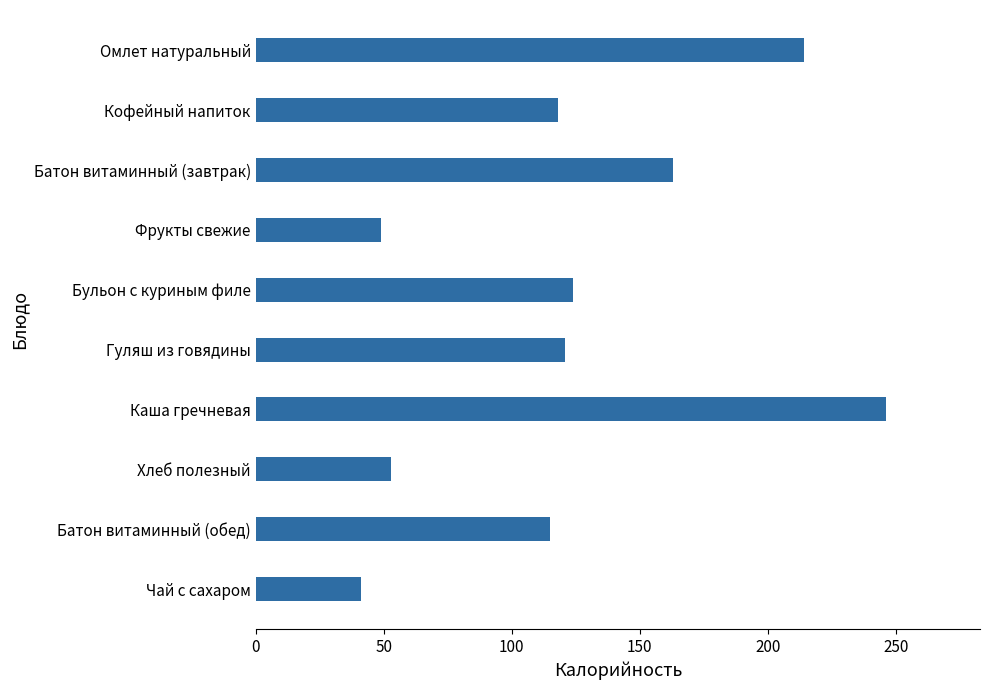

Reading top to bottom, transcribe all the data shown in this chart.

Омлет натуральный=214	Кофейный напиток=118	Батон витаминный (завтрак)=163	Фрукты свежие=49	Бульон с куриным филе=124	Гуляш из говядины=121	Каша гречневая=246	Хлеб полезный=53	Батон витаминный (обед)=115	Чай с сахаром=41